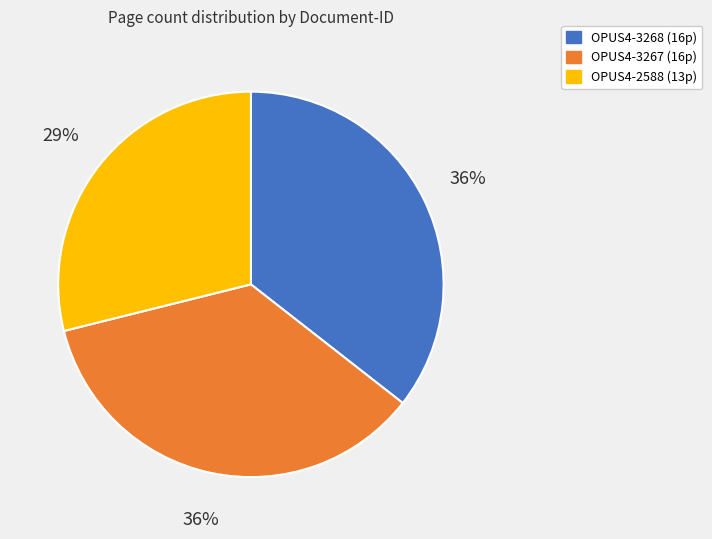

How many slices are in this pie chart?

3